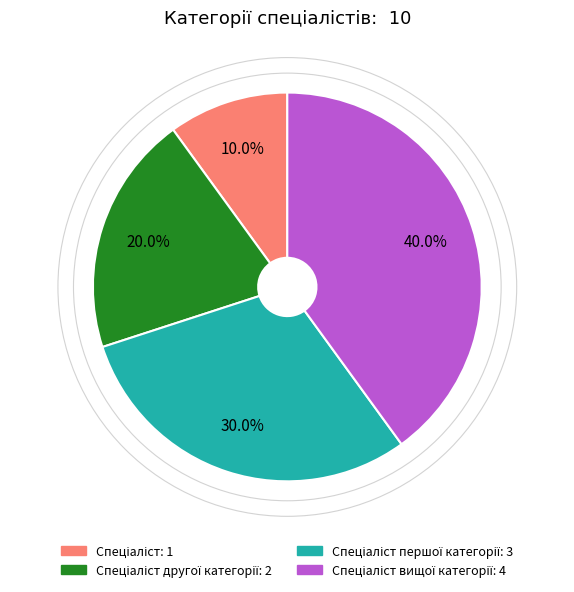

Is there a majority slice in this chart?

No